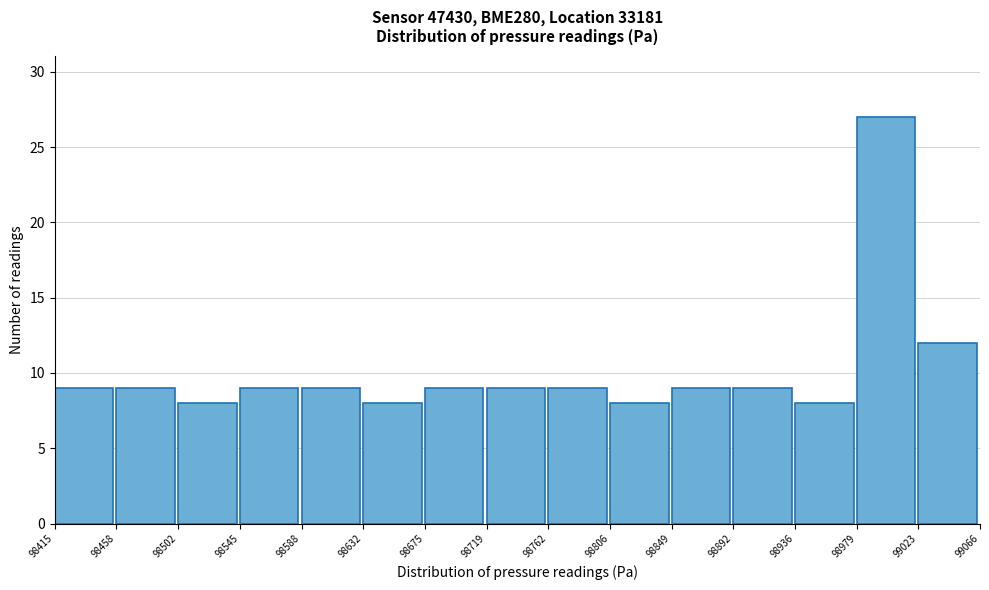

Reading left to right, list every bar in this chart as the range it spans on the x-axis followed by its height. The values are not printed on the chart, so give them approximately, as read against the axis.

98415 to 98458: 9
98458 to 98502: 9
98502 to 98545: 8
98545 to 98588: 9
98588 to 98632: 9
98632 to 98675: 8
98675 to 98719: 9
98719 to 98762: 9
98762 to 98806: 9
98806 to 98849: 8
98849 to 98892: 9
98892 to 98936: 9
98936 to 98979: 8
98979 to 99023: 27
99023 to 99066: 12